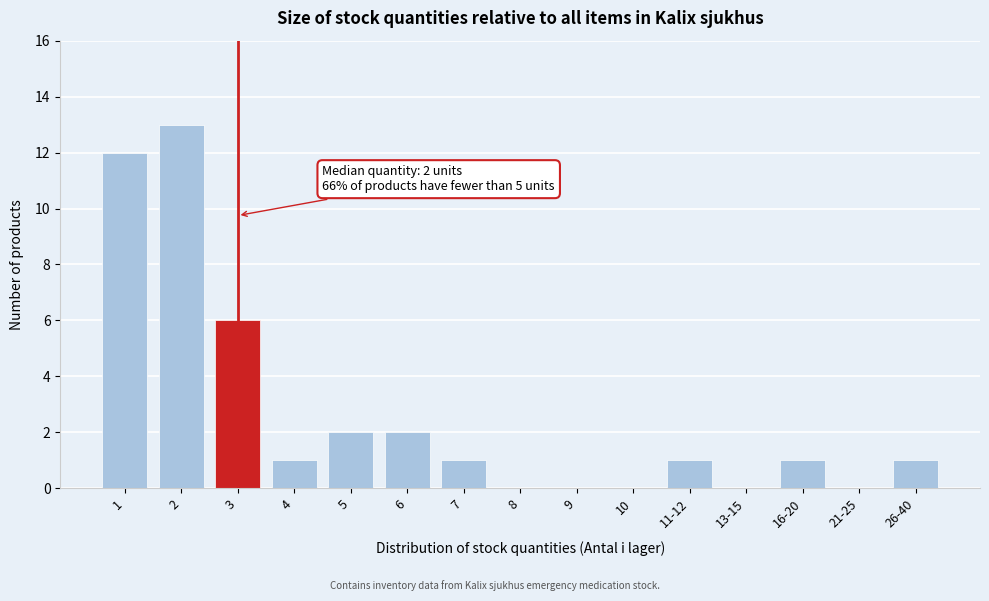

Reading left to right, list all the values displayed in this chart.

1=12	2=13	3=6	4=1	5=2	6=2	7=1	8=0	9=0	10=0	11-12=1	13-15=0	16-20=1	21-25=0	26-40=1